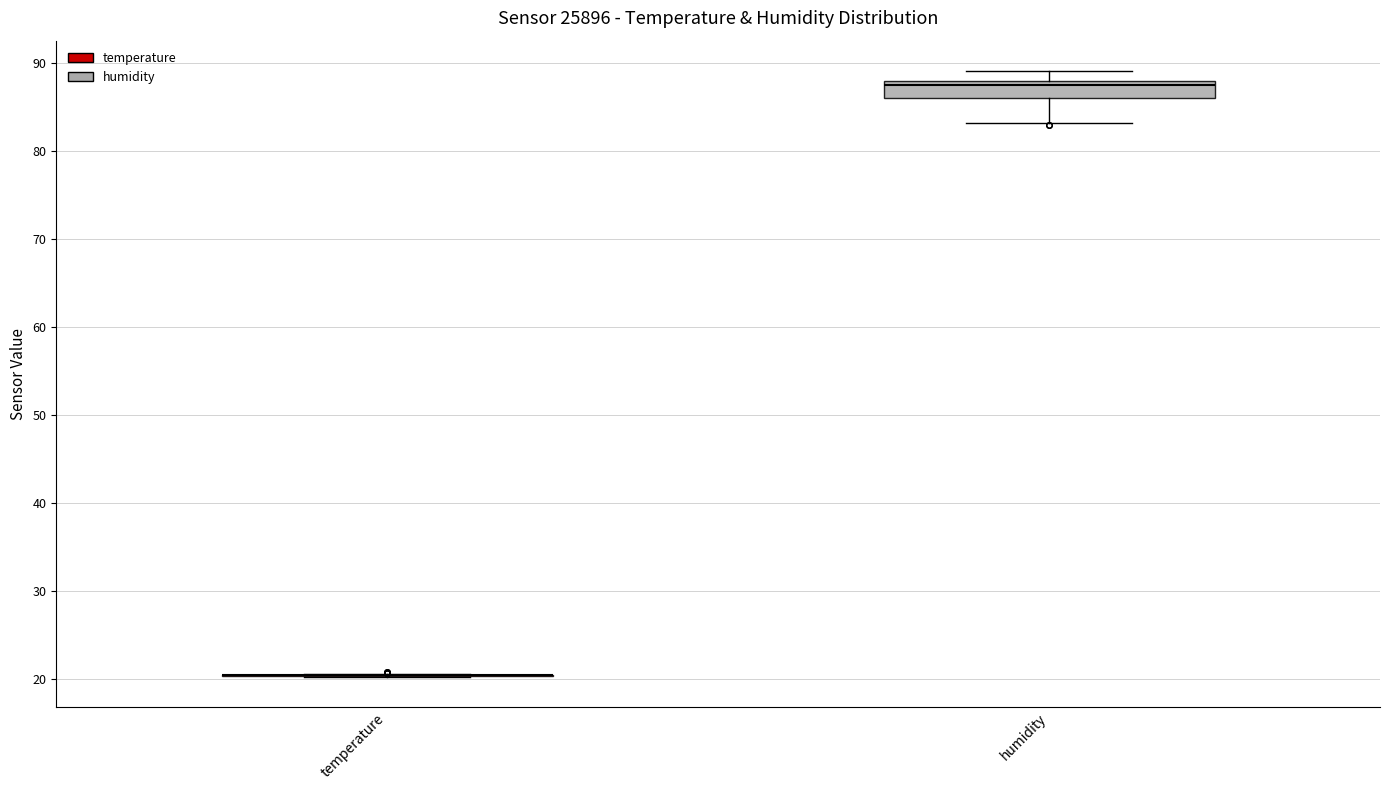

Comparing the boxes themselves (not the whiskers), which one is the tallest?

humidity